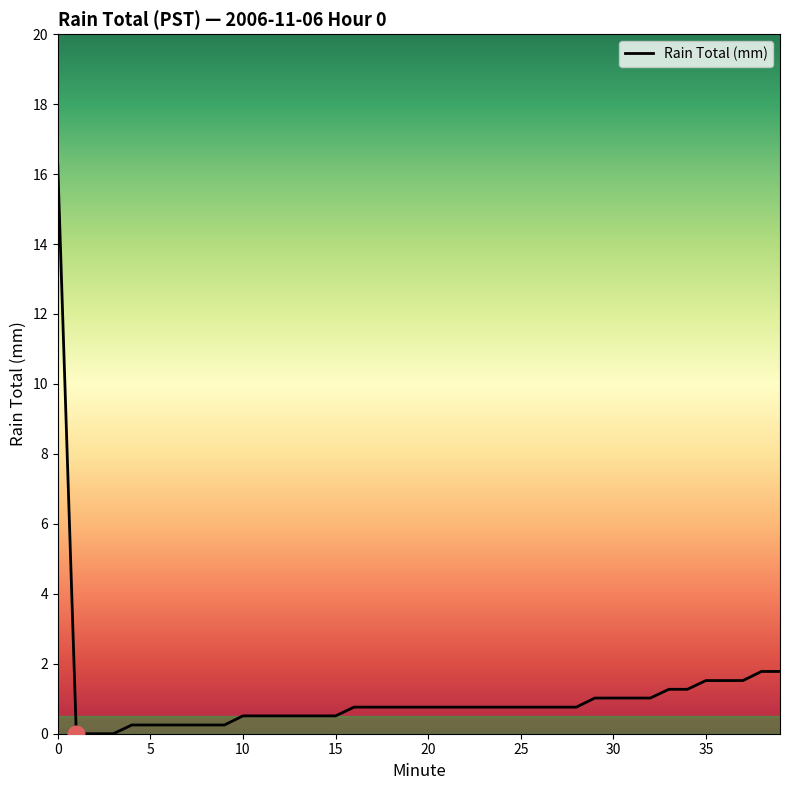

What is the average value?

1.1